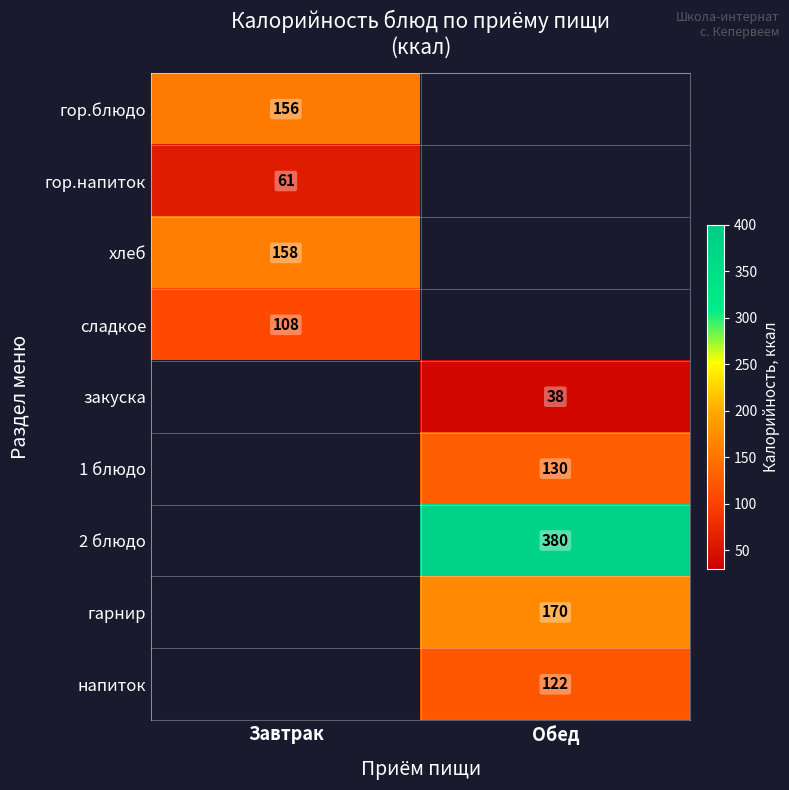

At how many categories does at least one series exceed 57?

2